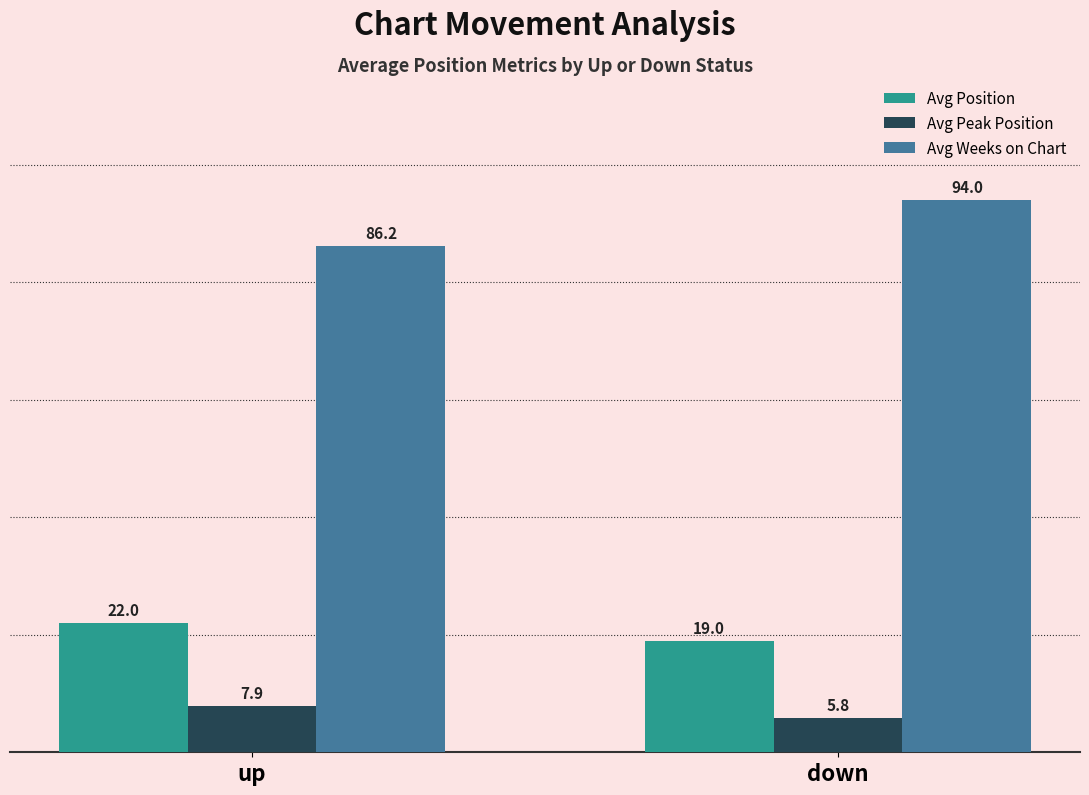

How many bars are there in total?

6